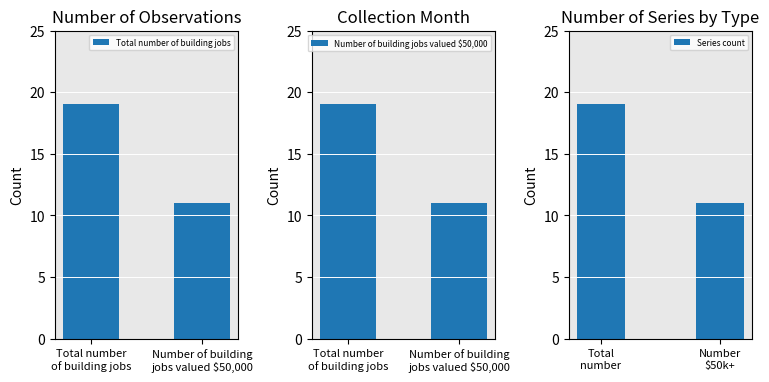

Which category has the lowest value in the Total number of building jobs series?

Number of building
jobs valued $50,000